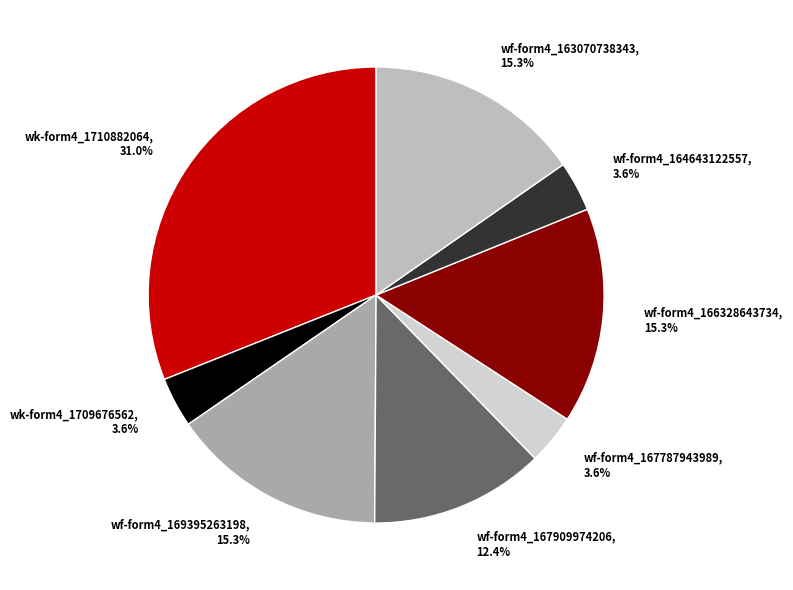

Count the number of slices in the pie.

8